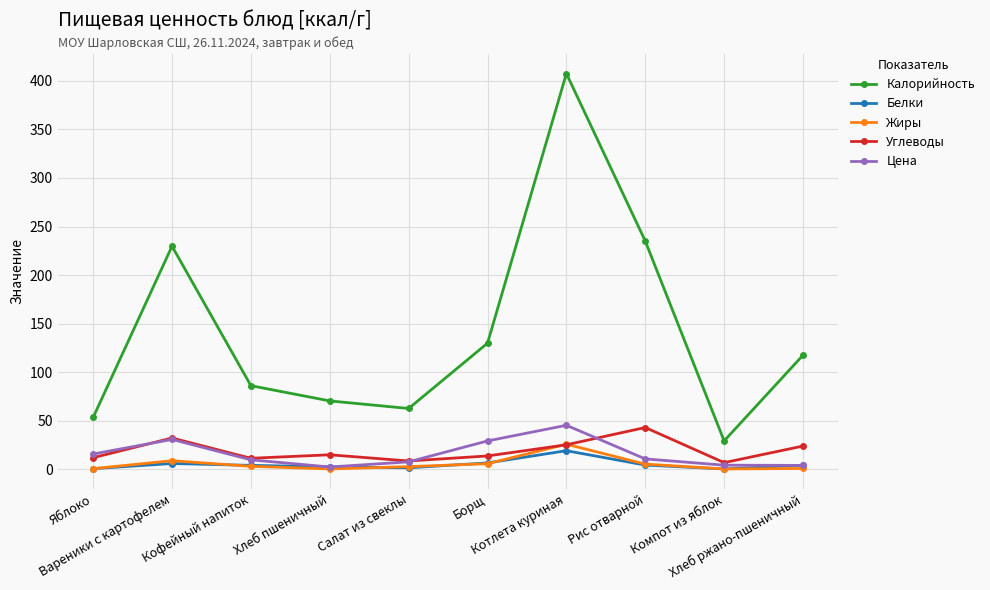

Count the number of data series in this chart.

5